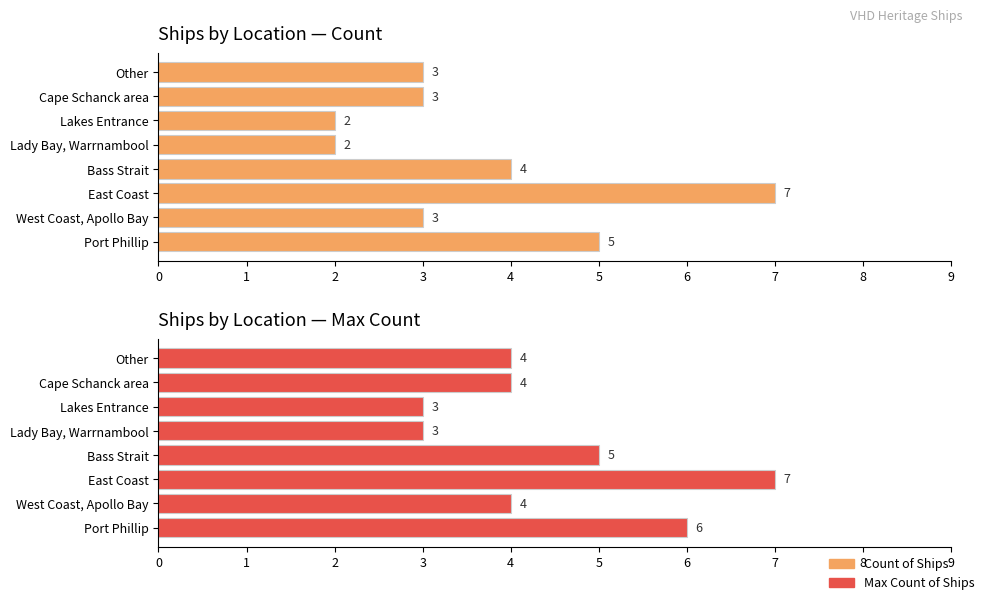

What is the difference between the second highest and second lowest values in the Count of Ships (average) series?

3